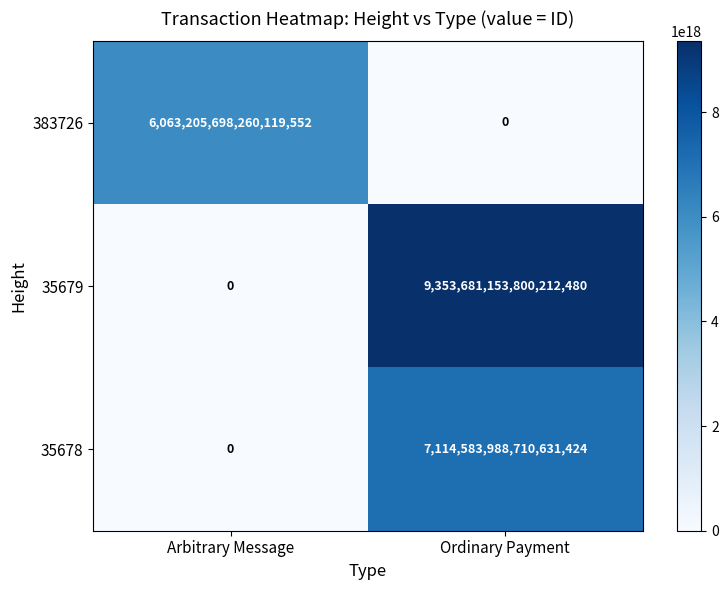

Rank the series by their maximum value, from highest to lowest.

35679, 35678, 383726